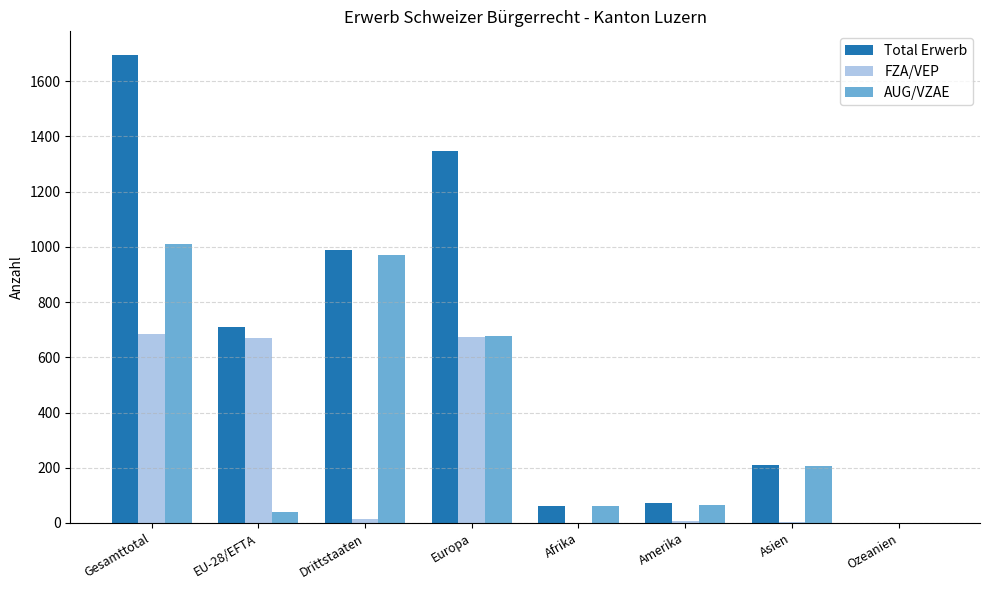

Which series has the largest total across all categories?

Total Erwerb